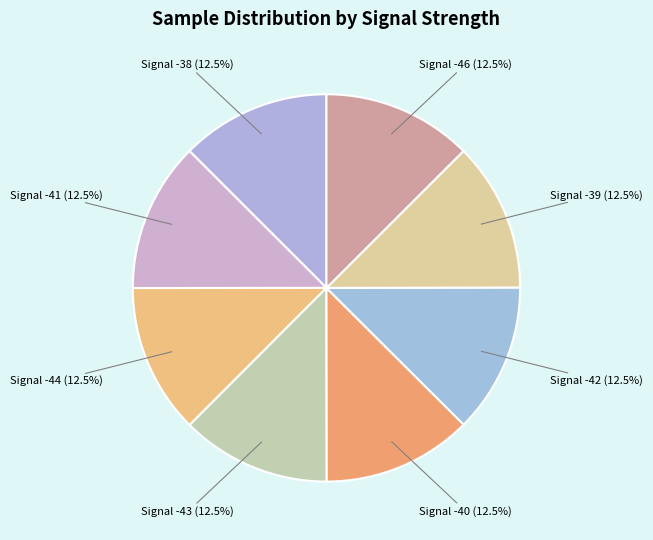

What is the ratio of the value at Signal -43 to the value at Signal -40?

1.0